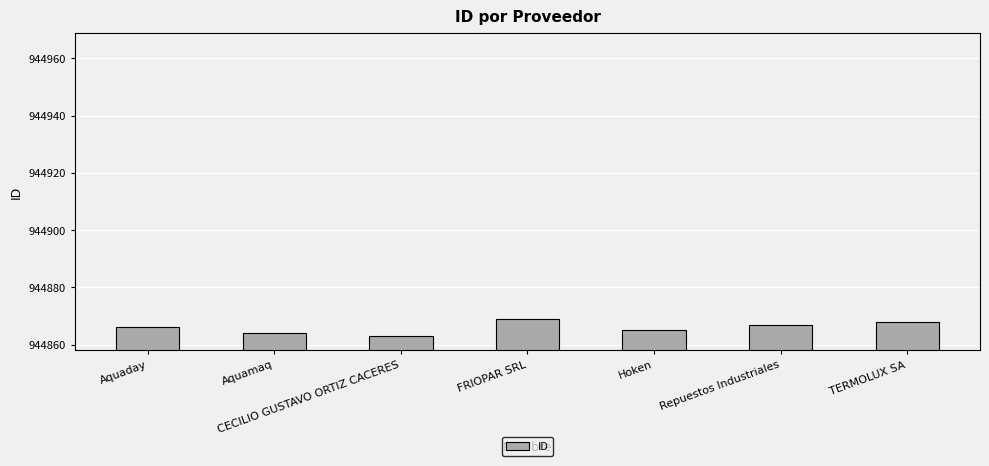

Is it true that the value at Hoken is 944865?

True